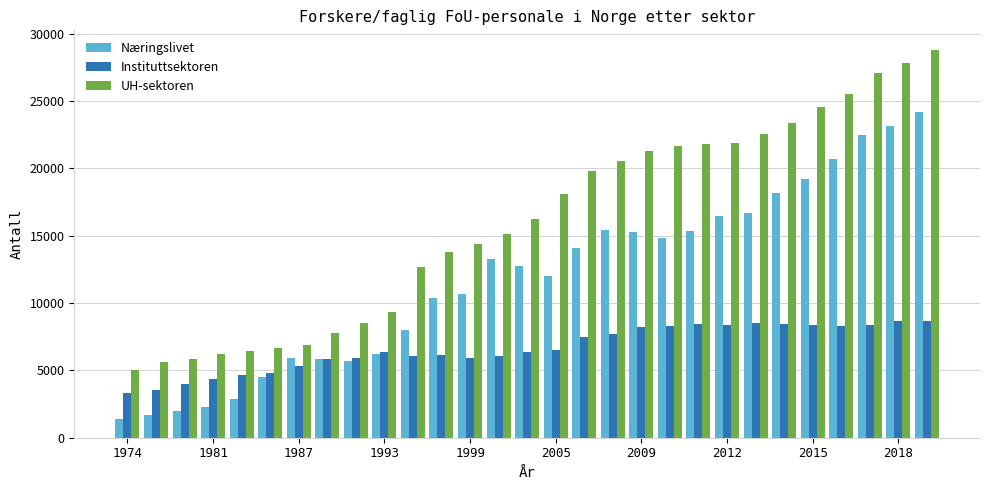

What is the smallest value displayed?

1419